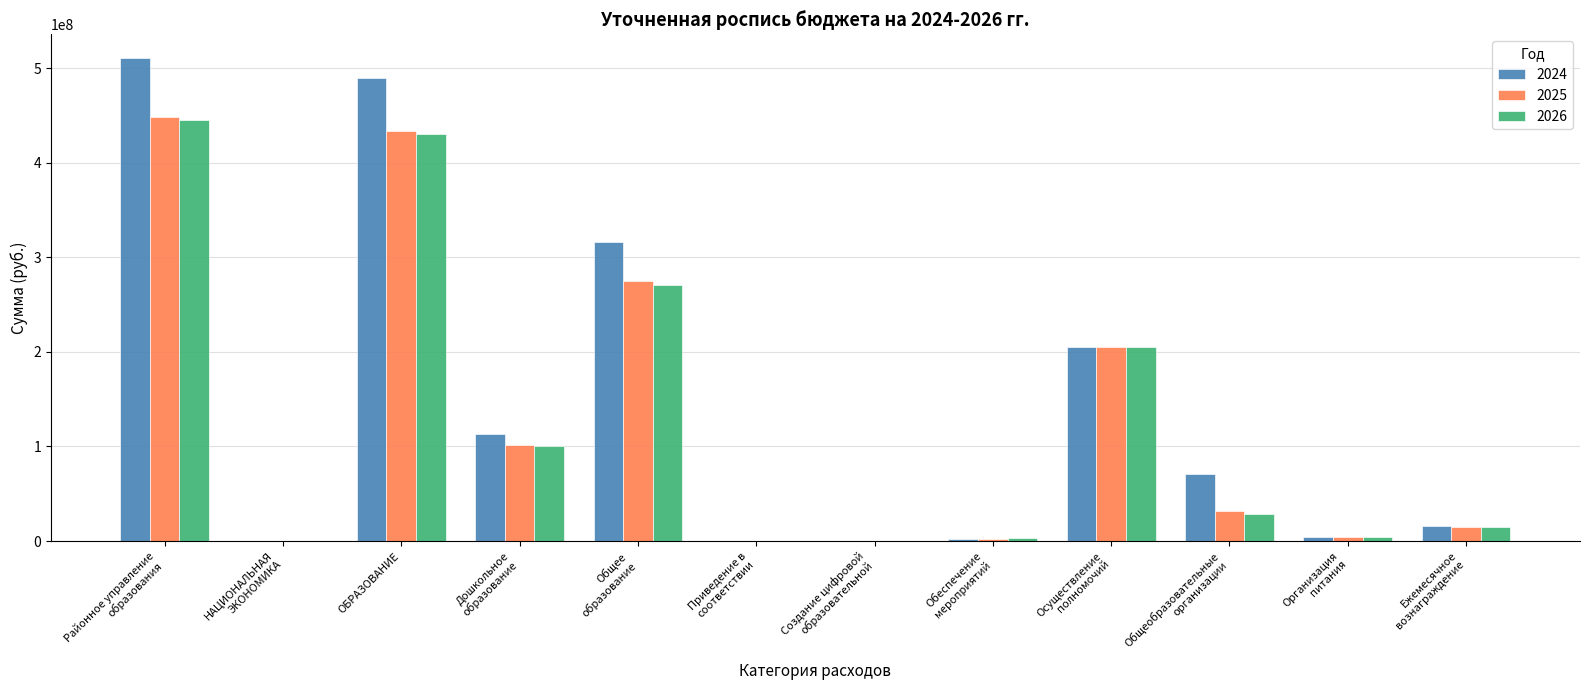

The value of 2026 at Дошкольное
образование is 47919337.1. True or false?

False